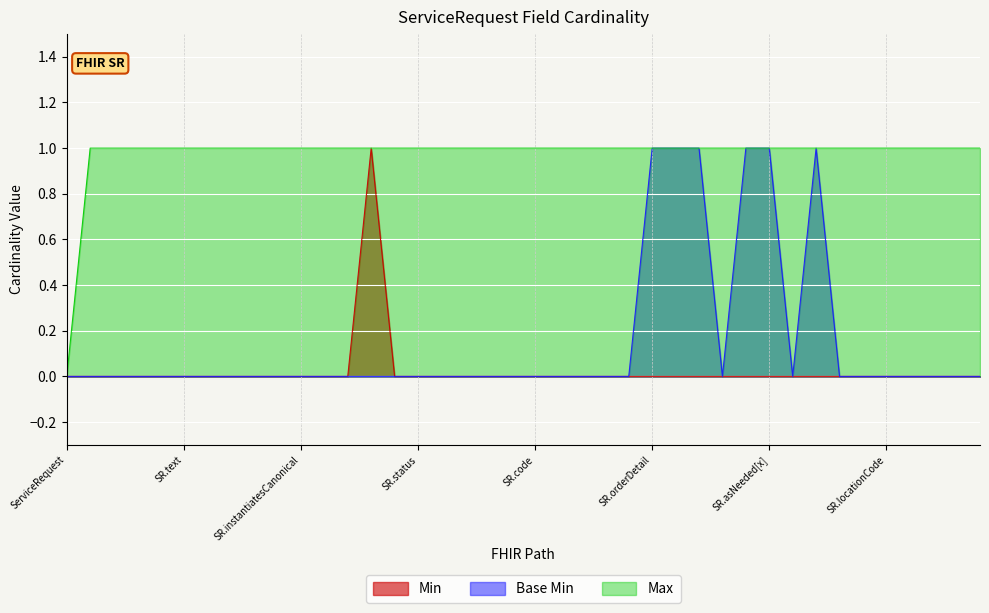

Which series has the largest total across all categories?

Max